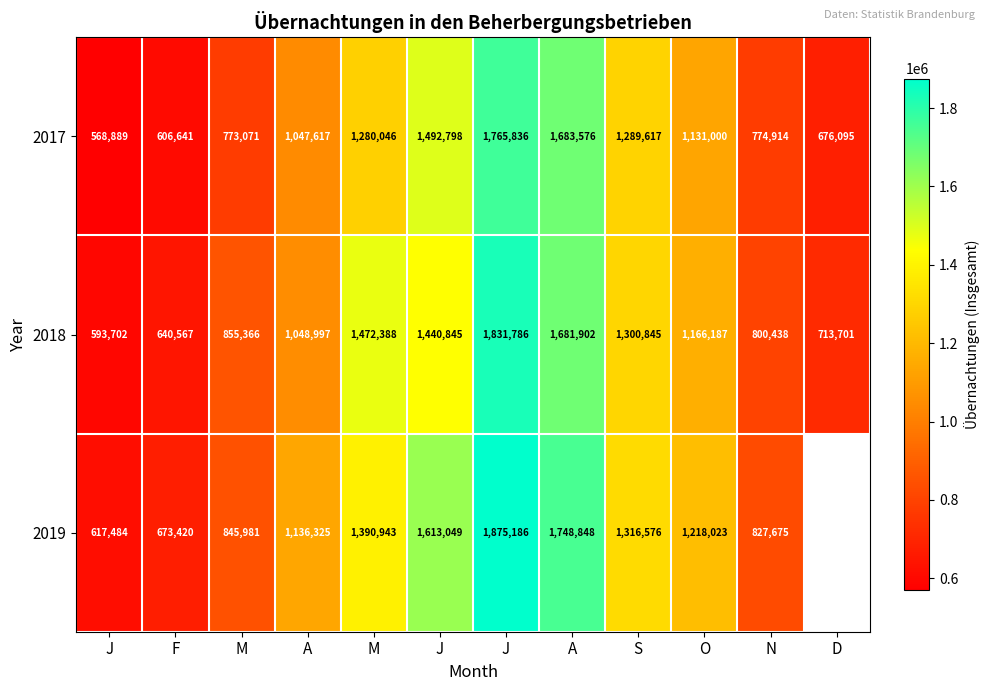

How many data points in 2018 are less than 1166187?

6